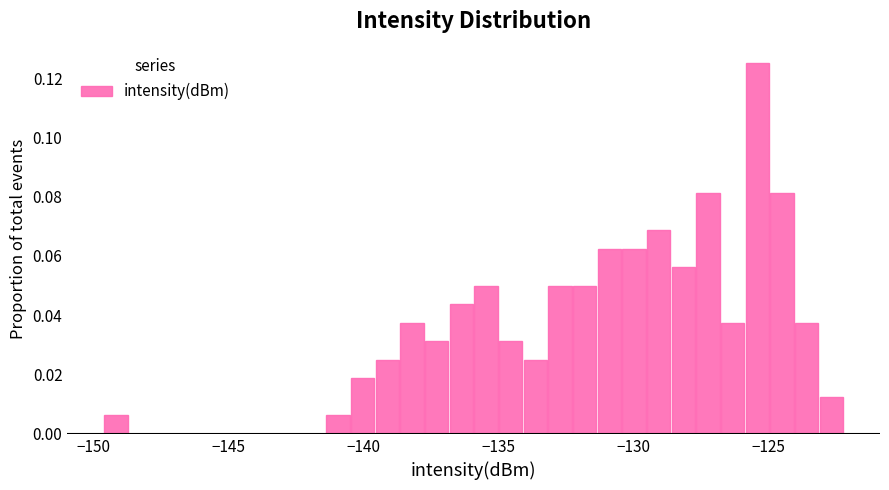

Read against the x-axis, roughly where is the centre of the tallest bar?

-125.5